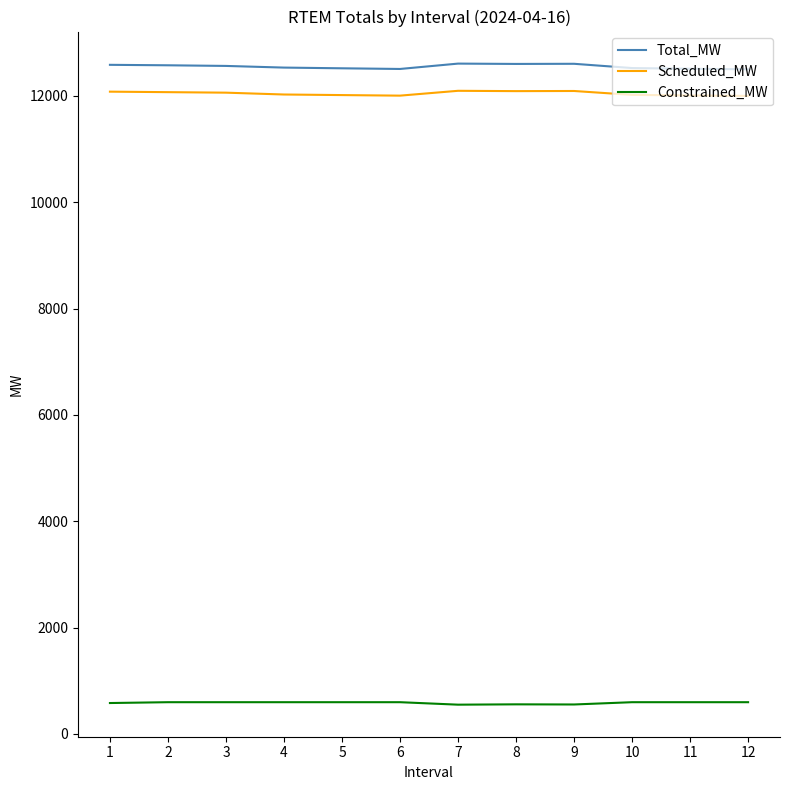

What are all the series names shown in the legend?

Total_MW, Scheduled_MW, Constrained_MW